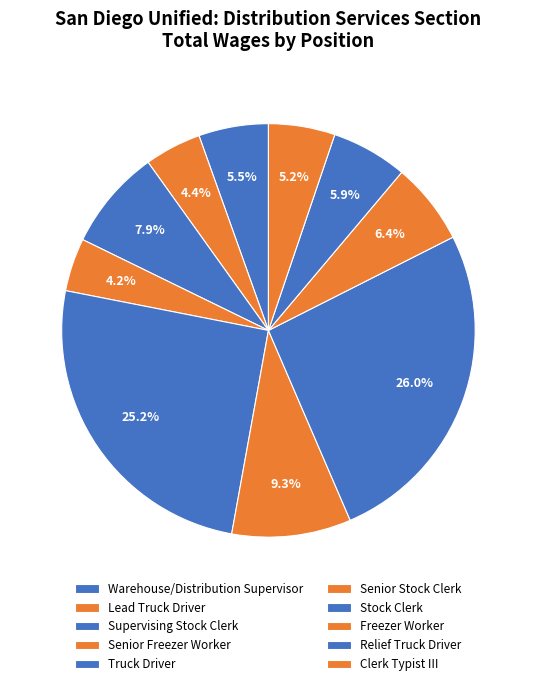

Do Clerk Typist III and Warehouse/Distribution Supervisor together represent more than half of the pie?

No